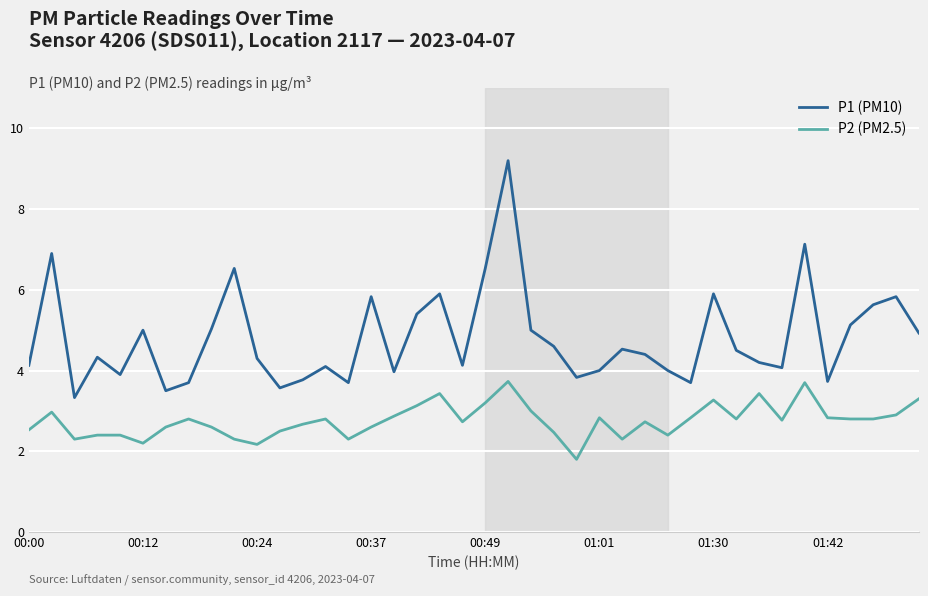

List the series in order of their peak value, highest first.

P1 (PM10), P2 (PM2.5)